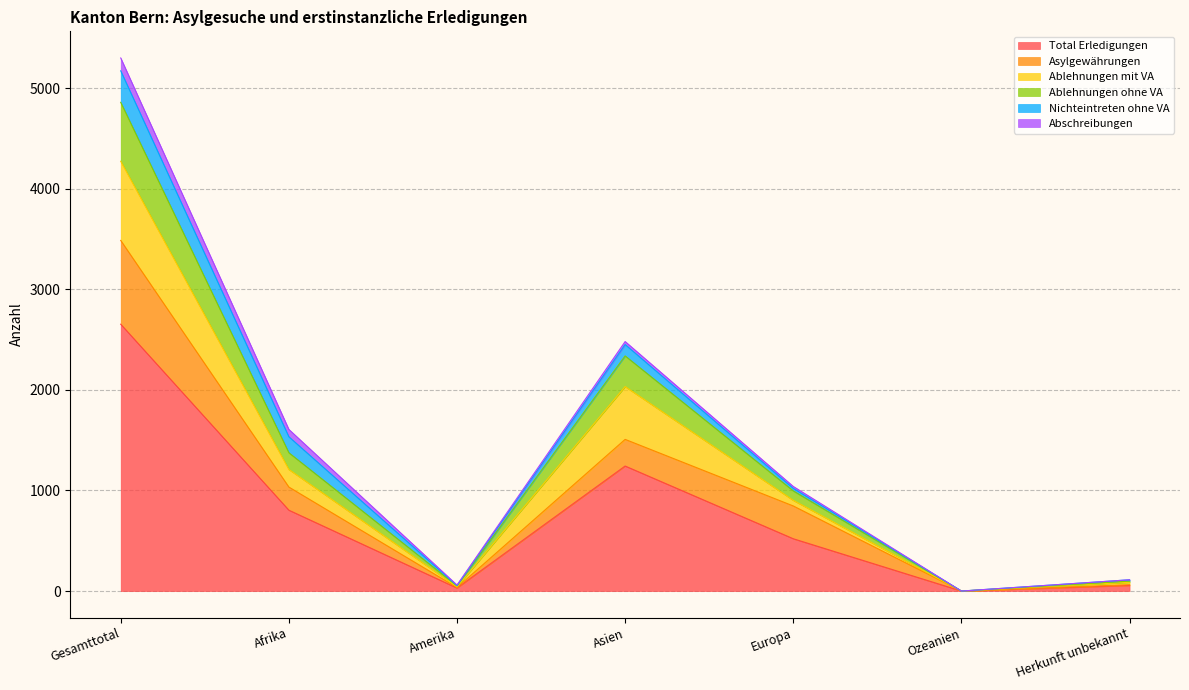

Is the value of Nichteintreten ohne VA at Herkunft unbekannt greater than the value of Total Erledigungen at Herkunft unbekannt?

No